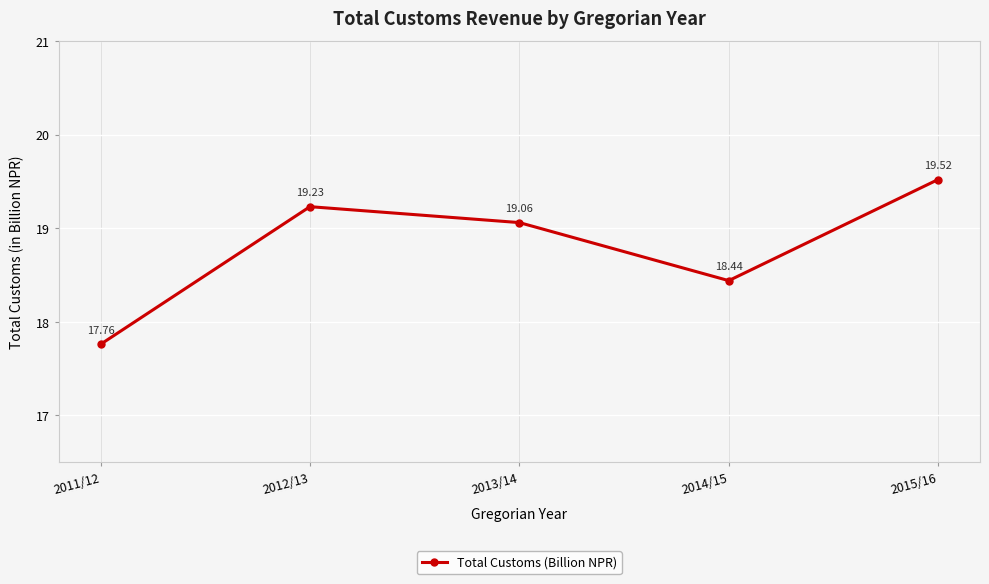

Rank the categories by value from lowest to highest.

2011/12, 2014/15, 2013/14, 2012/13, 2015/16